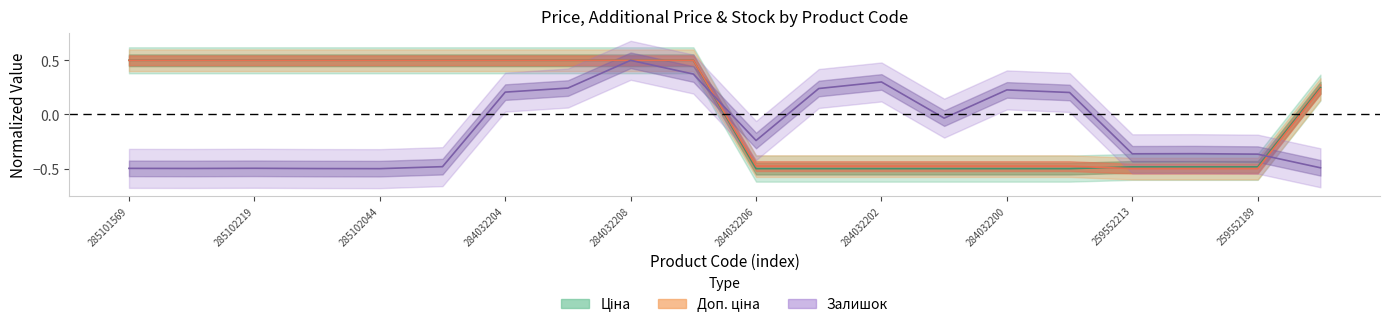

Which series has the largest total across all categories?

Доп. ціна